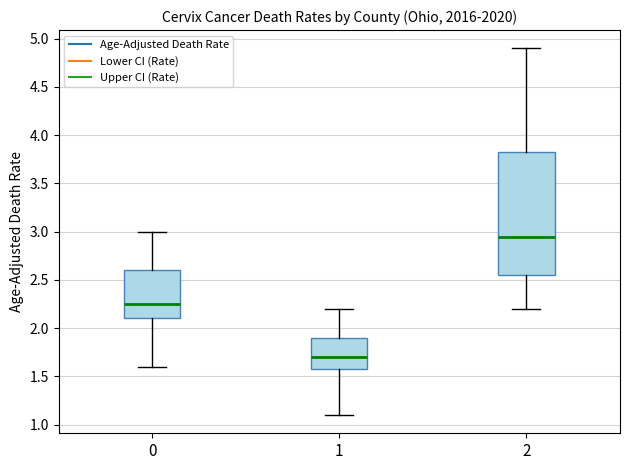

Which box has the lowest median line?

1